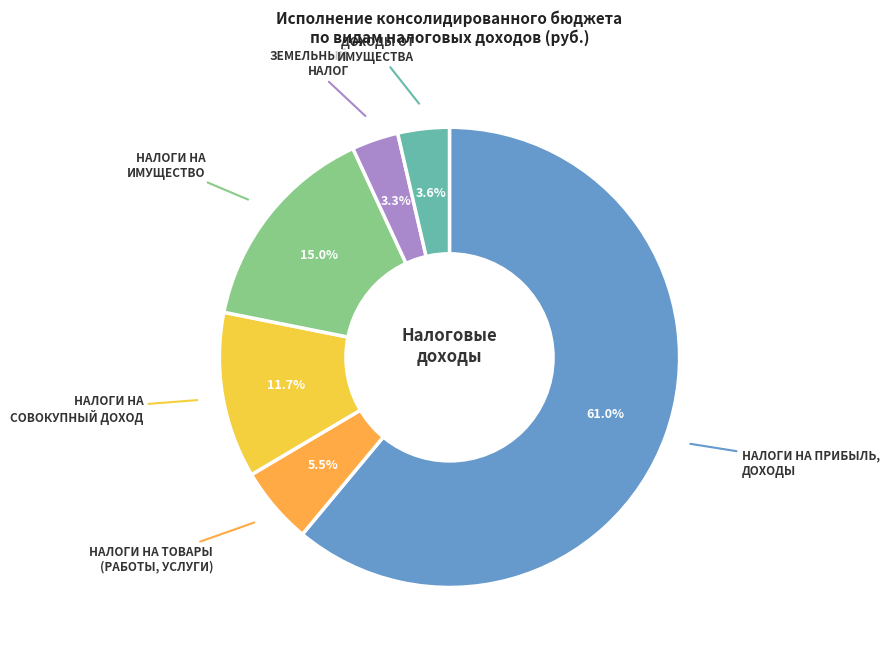

Rank the categories by value from lowest to highest.

ЗЕМЕЛЬНЫЙ НАЛОГ, ДОХОДЫ ОТ ИСПОЛЬЗОВАНИЯ ИМУЩЕСТВА, НАЛОГИ НА ТОВАРЫ (РАБОТЫ, УСЛУГИ), НАЛОГИ НА СОВОКУПНЫЙ ДОХОД, НАЛОГИ НА ИМУЩЕСТВО, НАЛОГИ НА ПРИБЫЛЬ, ДОХОДЫ